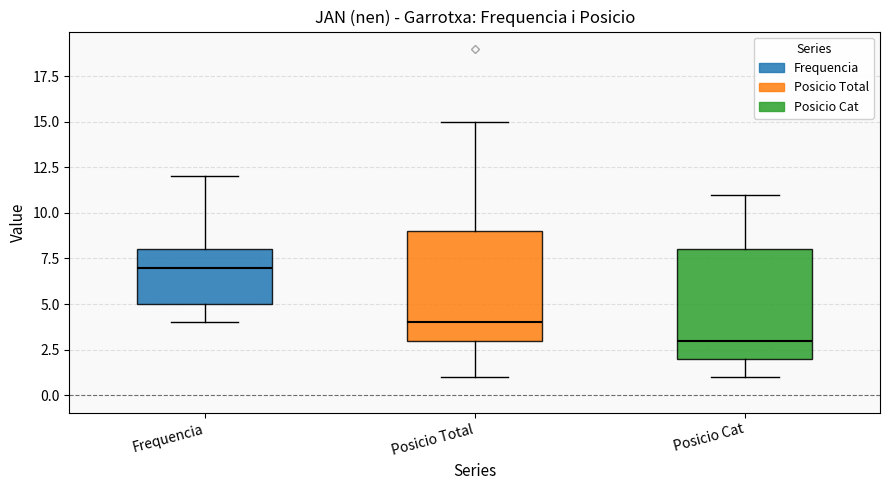

Which box has the lowest median line?

Posicio Cat